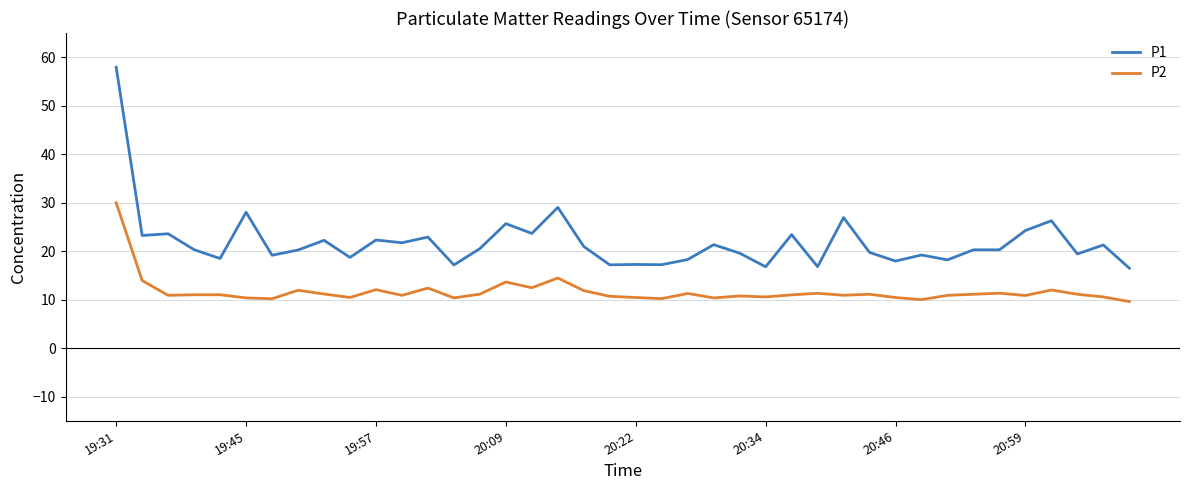

What is the sum of all P2 values?

466.3